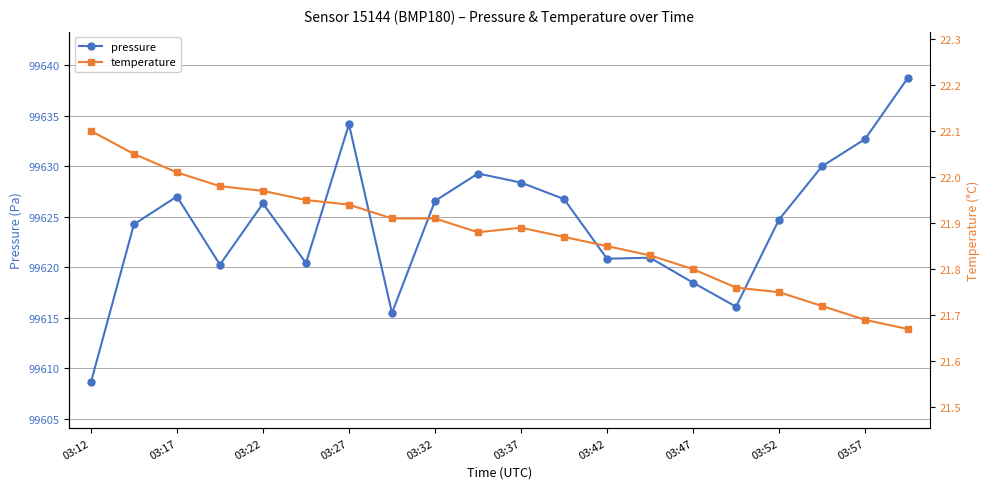

True or false: pressure has more than 2 interior local peaks.

True